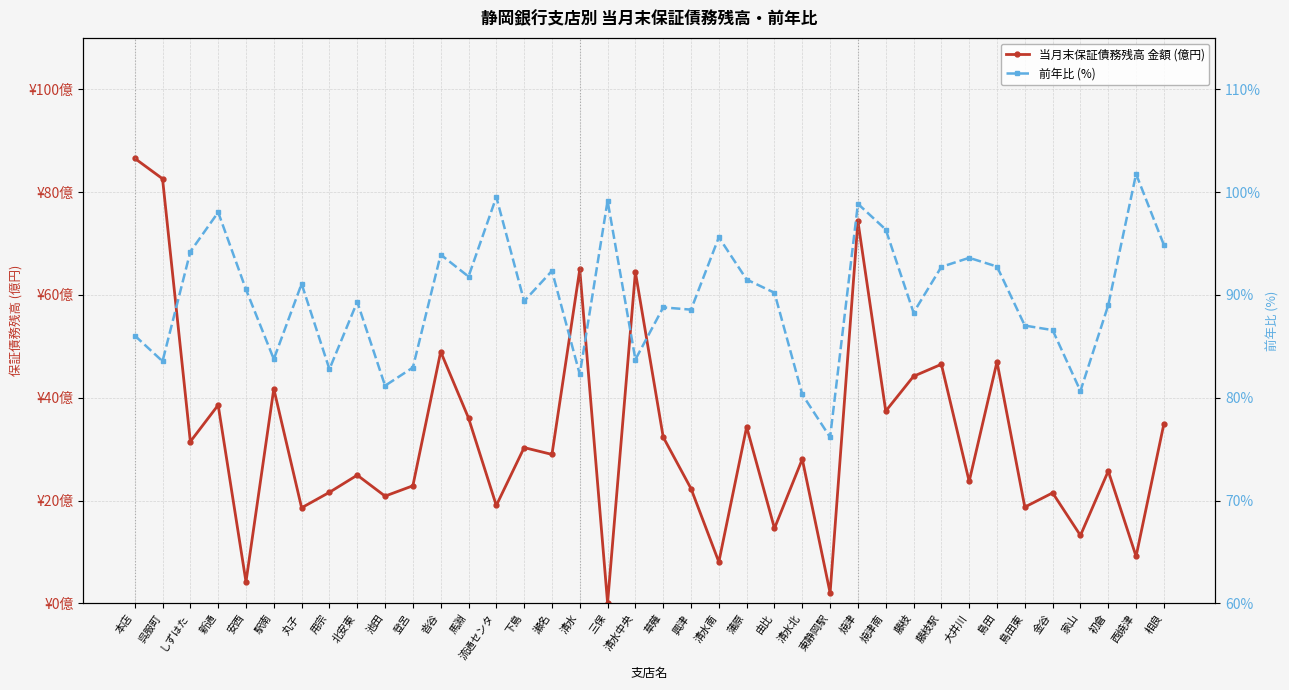

Rank the series by their maximum value, from lowest to highest.

当月末保証債務残高 金額 (億円), 前年比 (%)